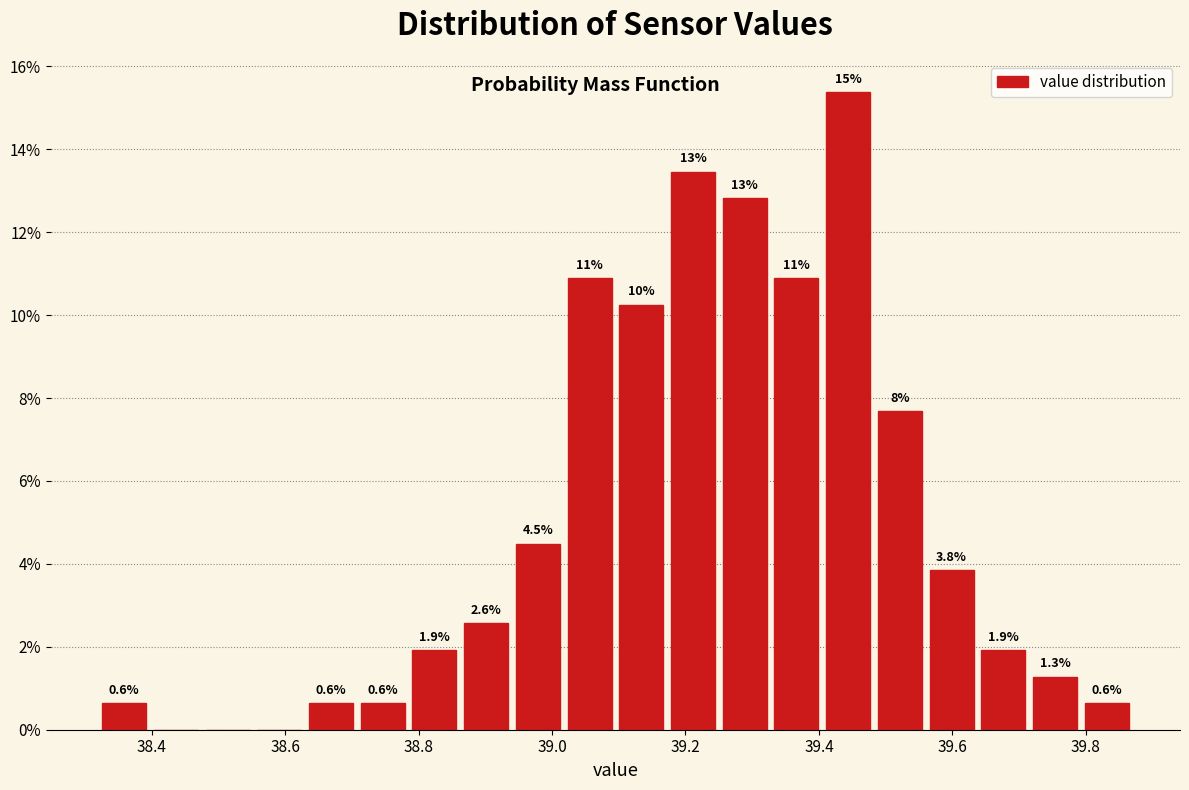

Around what value on the x-axis is the tallest bar? Give the approximate position of its centre, as read against the axis.

39.44